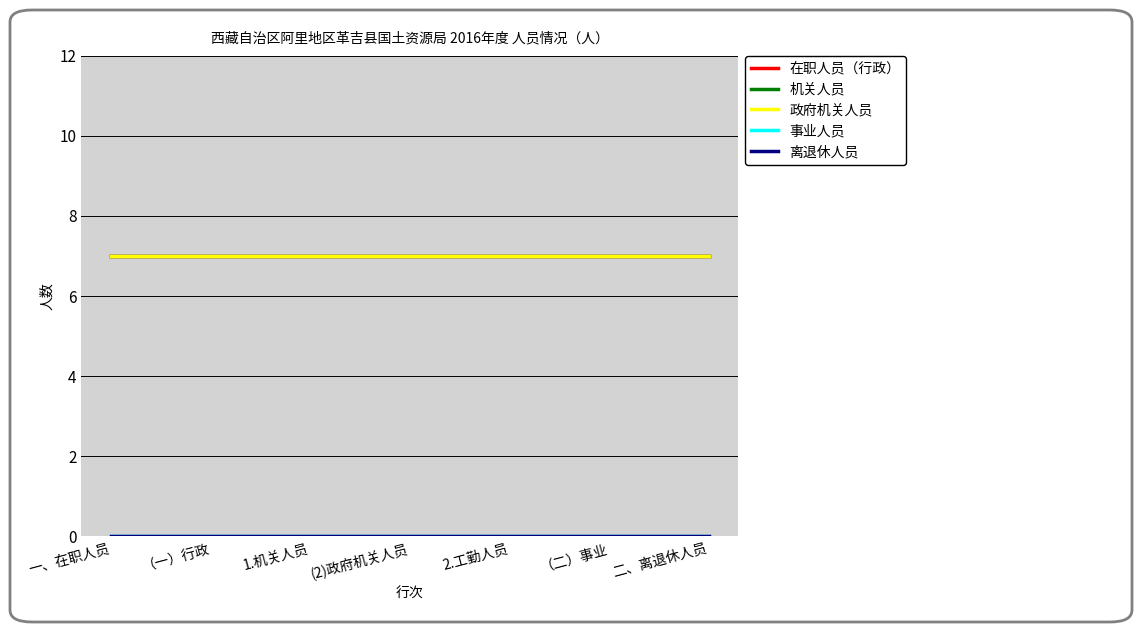

True or false: 离退休人员 and 事业人员 cross at least once.

False